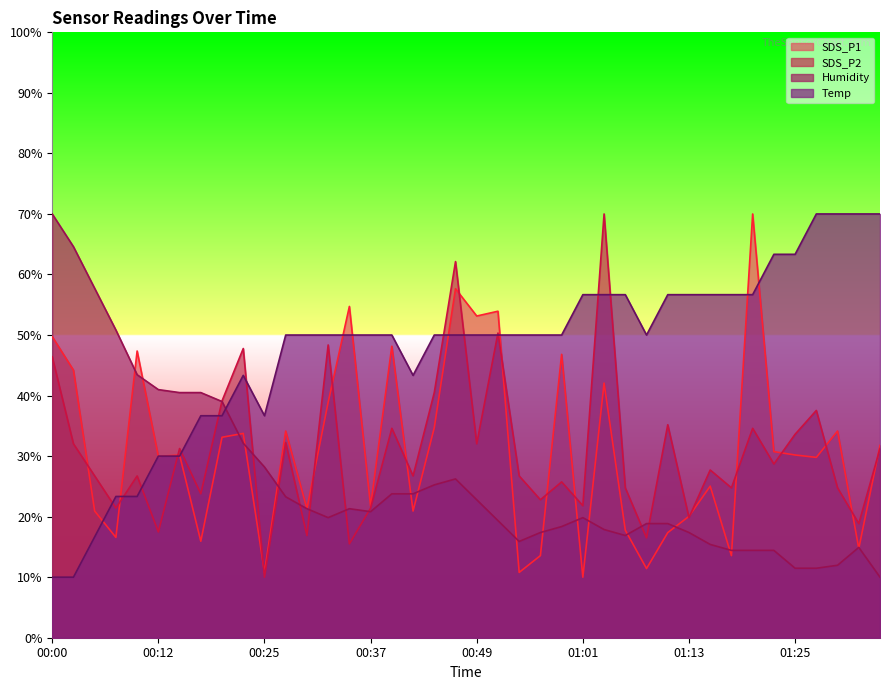

The value of SDS_P1 at 00:37 is 21.7. True or false?

True